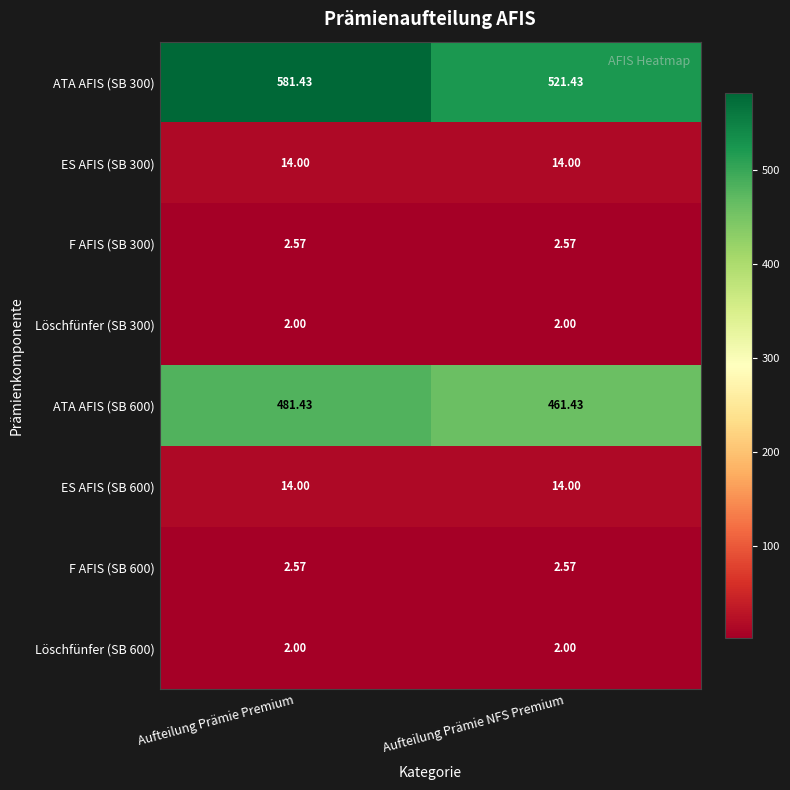

Count the number of data series in this chart.

8